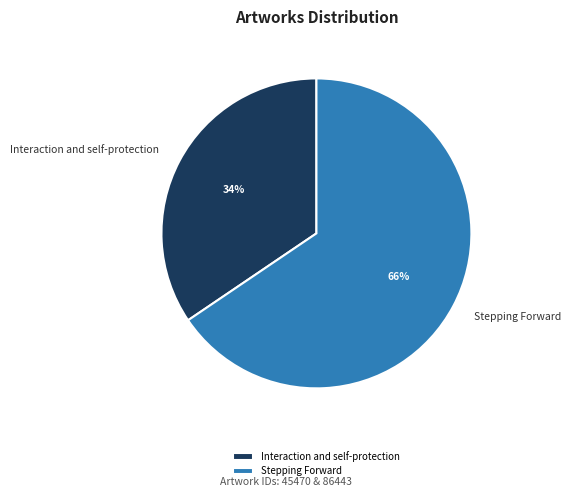

Is Stepping Forward the majority of the pie?

Yes